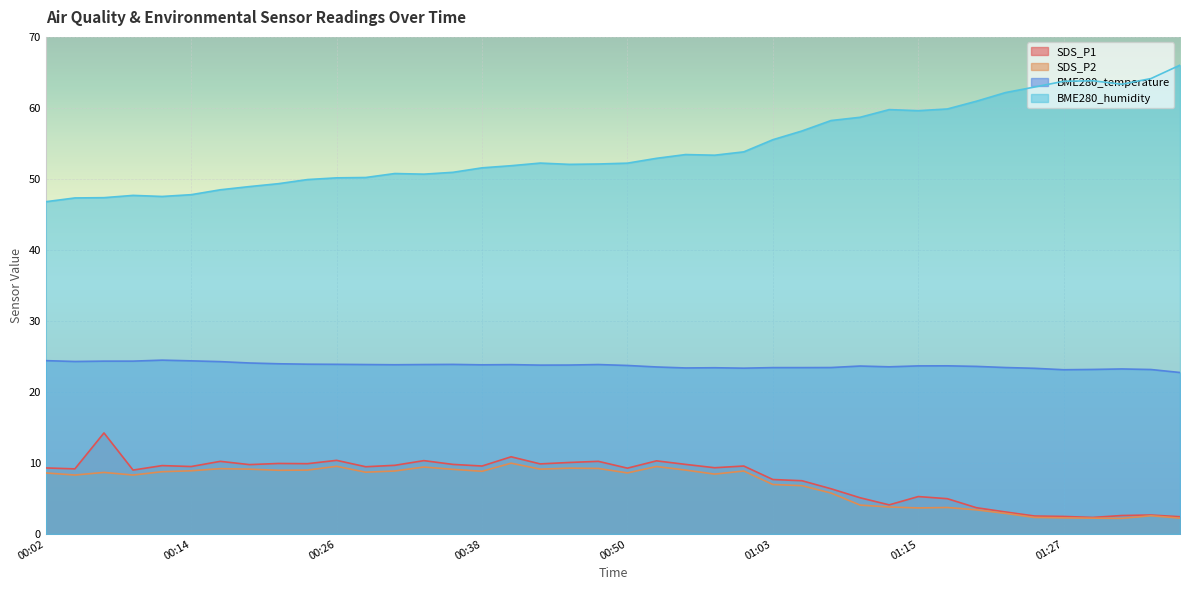

What are all the series names shown in the legend?

SDS_P1, SDS_P2, BME280_temperature, BME280_humidity